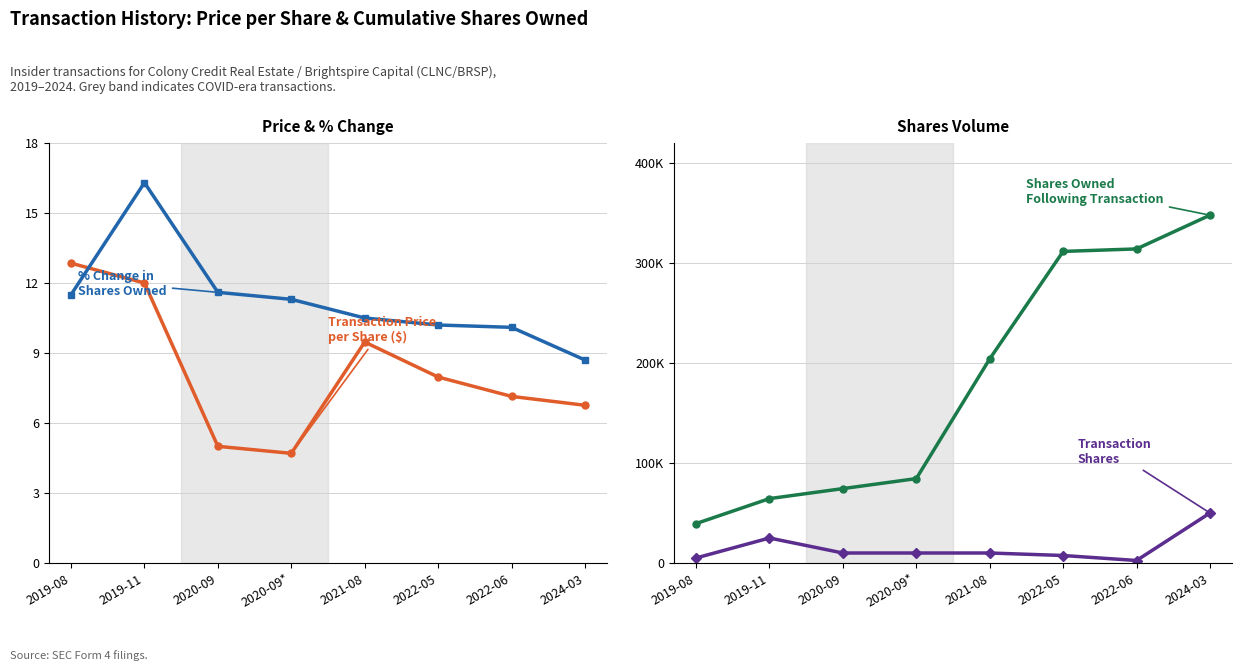

True or false: Transaction Price per Share ($) and Shares Owned Following Transaction cross at least once.

False